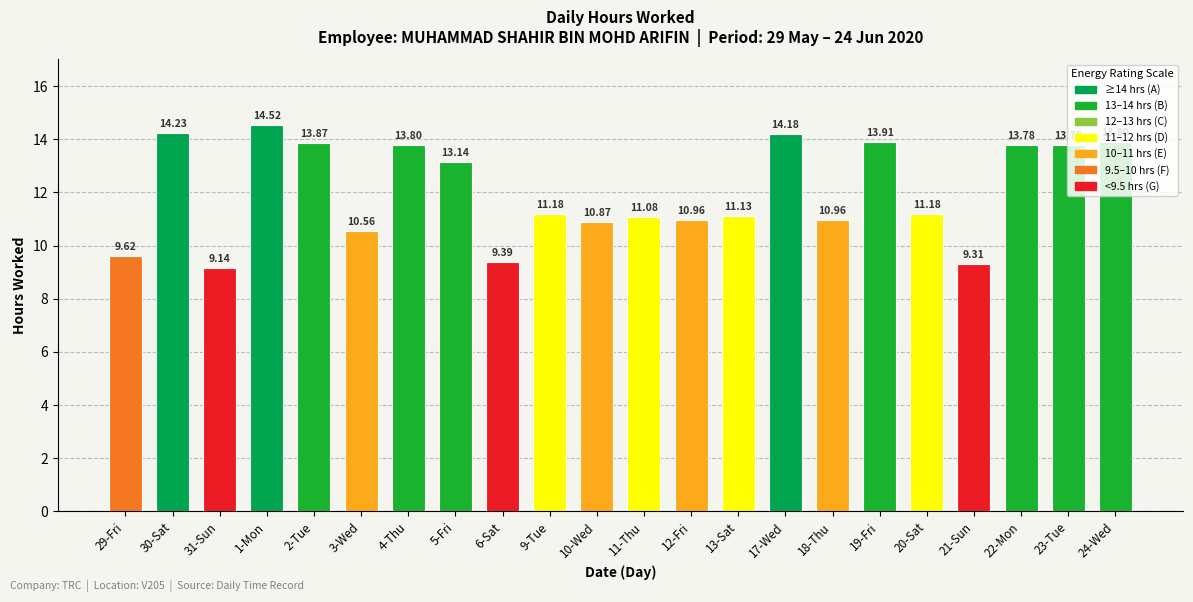

How many data points does each series have?

22